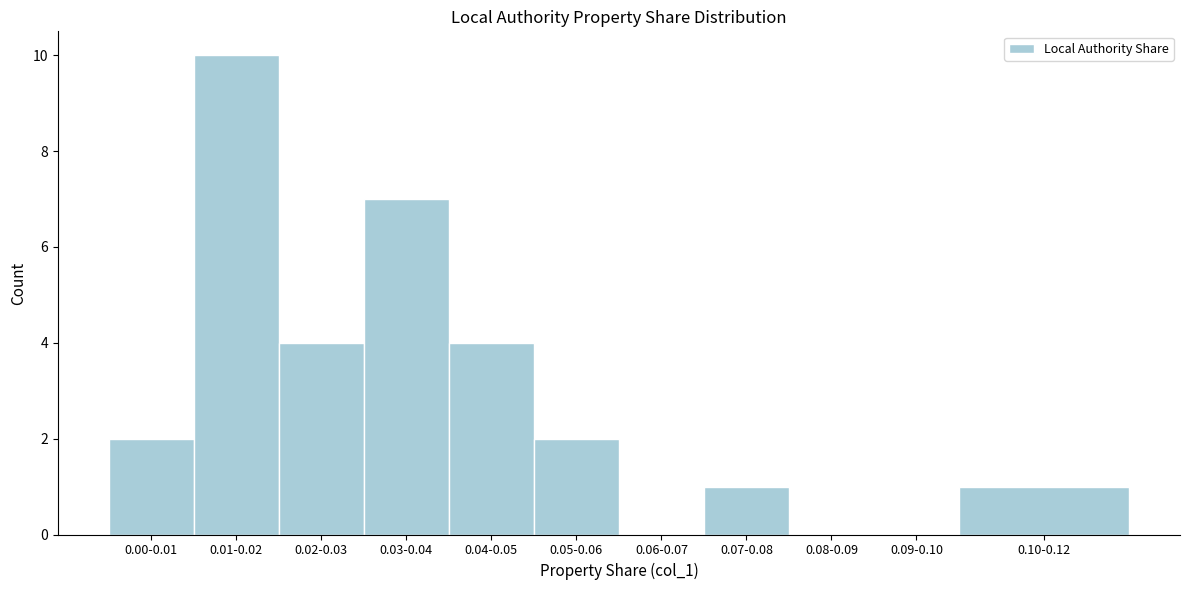

Reading left to right, extract all data points from this chart.

0.00-0.01=2	0.01-0.02=10	0.02-0.03=4	0.03-0.04=7	0.04-0.05=4	0.05-0.06=2	0.06-0.07=0	0.07-0.08=1	0.08-0.09=0	0.09-0.10=0	0.10-0.12=1